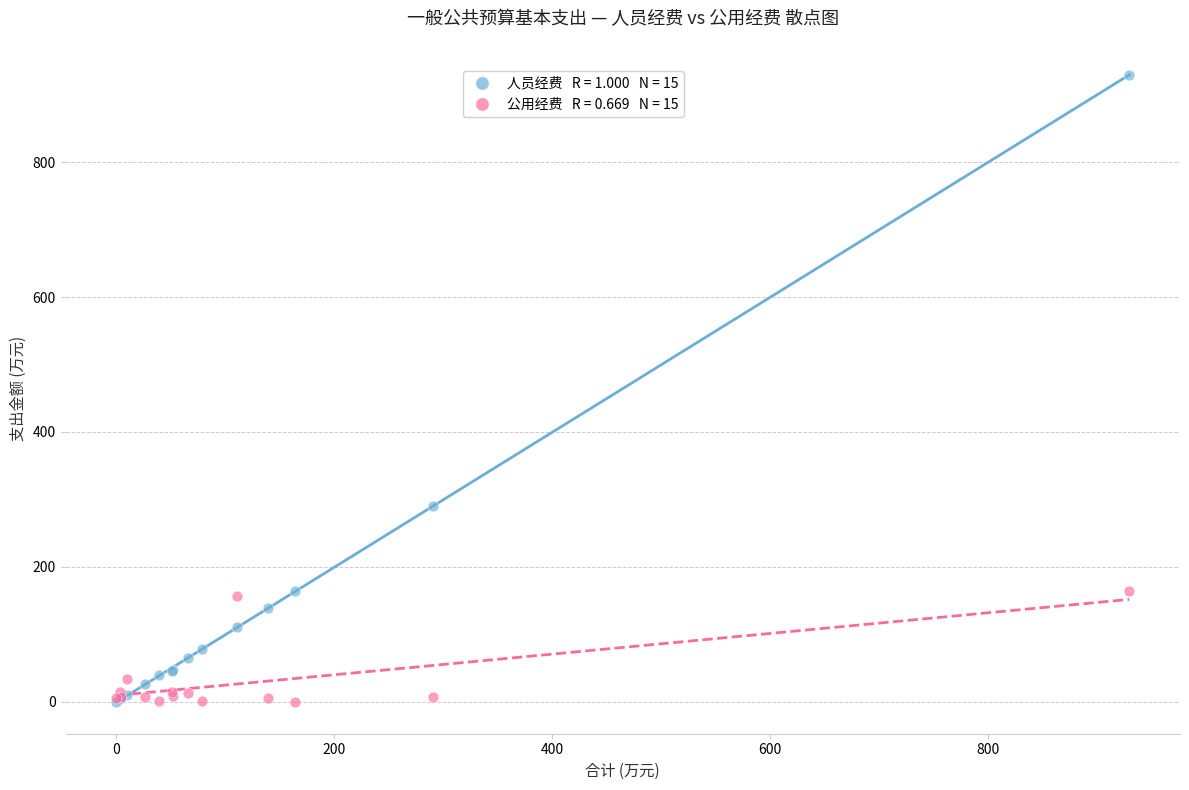

Across all series, what Y value is closest to 464?

291.0